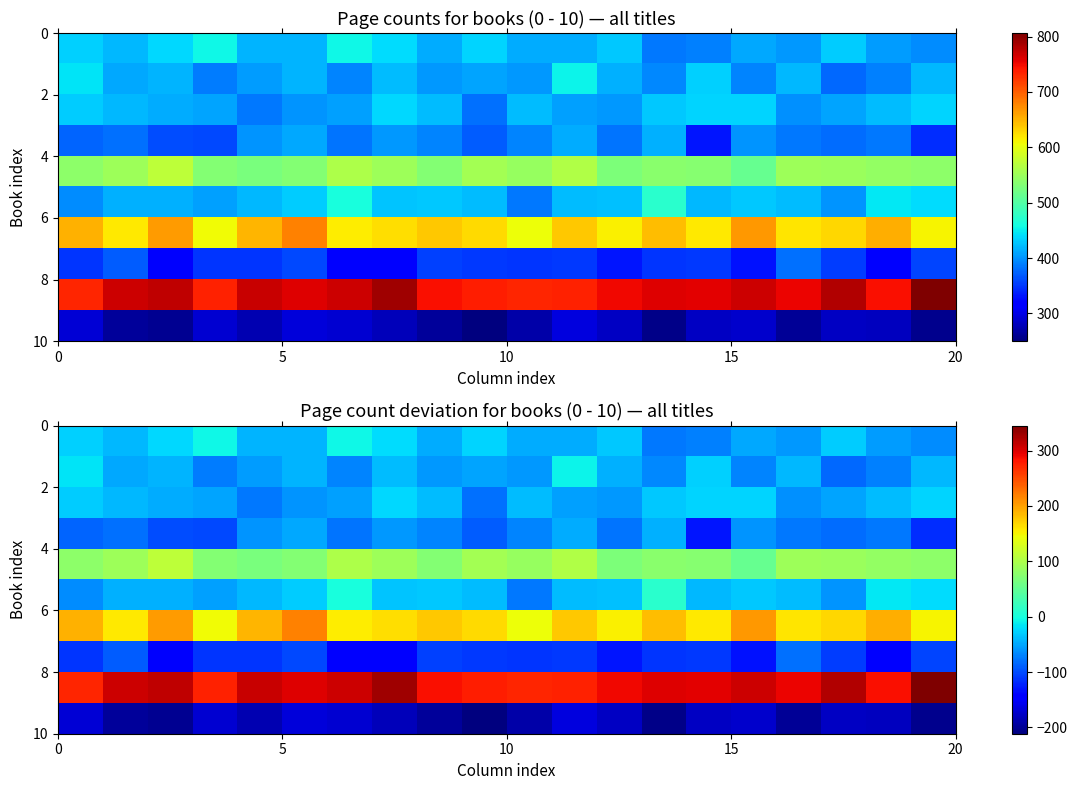

At how many categories does at least one series exceed 14?

20